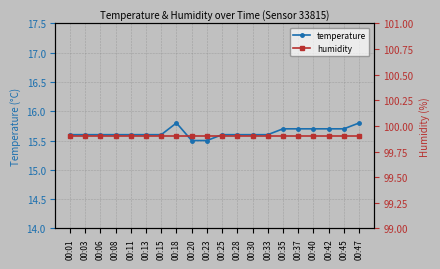

Reading right to left, list all the values displayed in this chart.

temperature: 15.8	15.7	15.7	15.7	15.7	15.7	15.6	15.6	15.6	15.6	15.5	15.5	15.8	15.6	15.6	15.6	15.6	15.6	15.6	15.6
humidity: 99.9	99.9	99.9	99.9	99.9	99.9	99.9	99.9	99.9	99.9	99.9	99.9	99.9	99.9	99.9	99.9	99.9	99.9	99.9	99.9